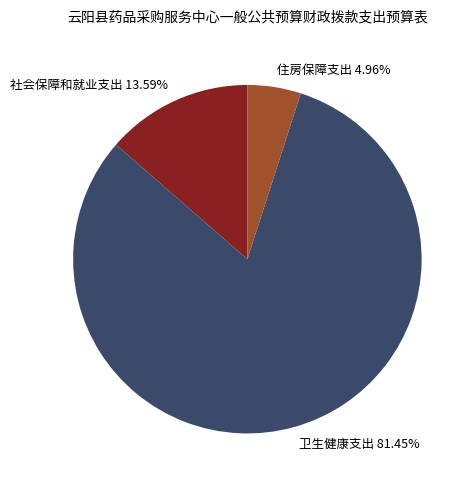

What is the ratio of the value at 卫生健康支出 to the value at 住房保障支出?

16.4